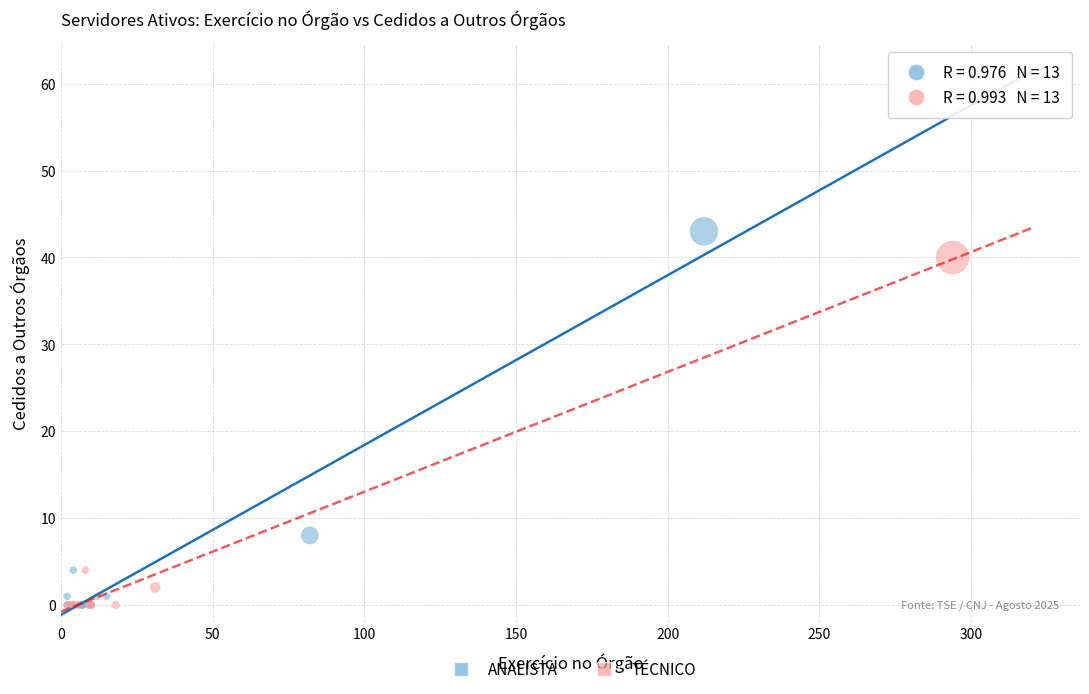

Which series has the widest spread of Y values?

ANALISTA